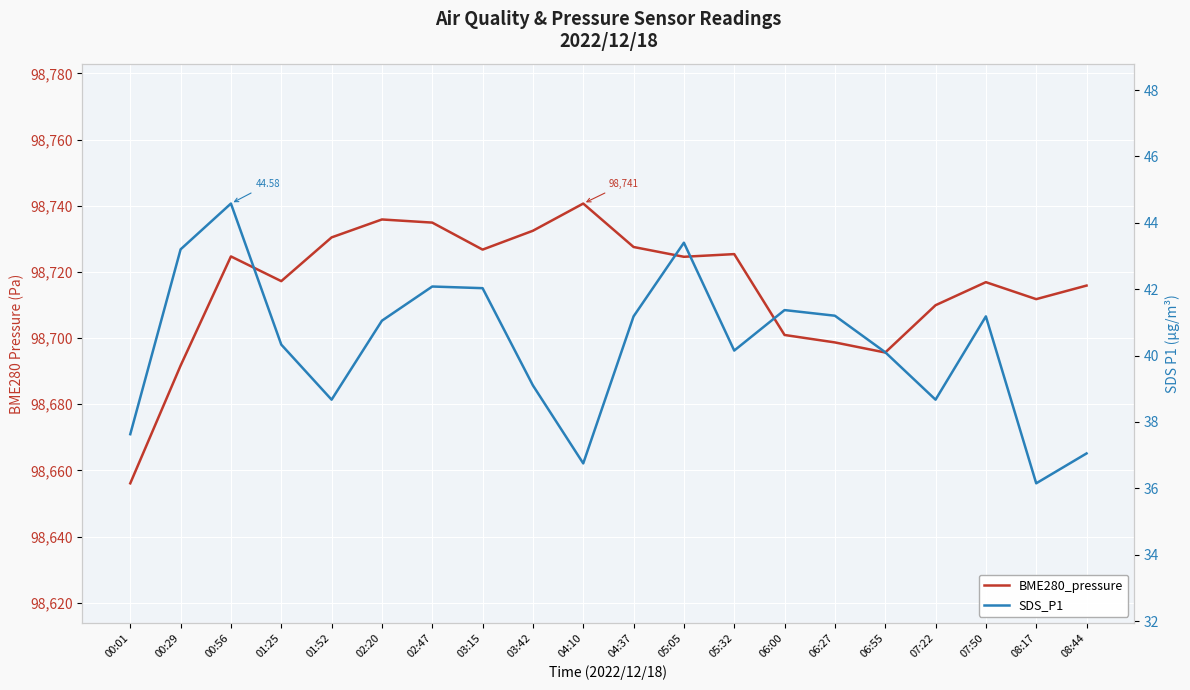

What is the sum of the BME280_pressure values at 04:37 and 06:00?

197428.5